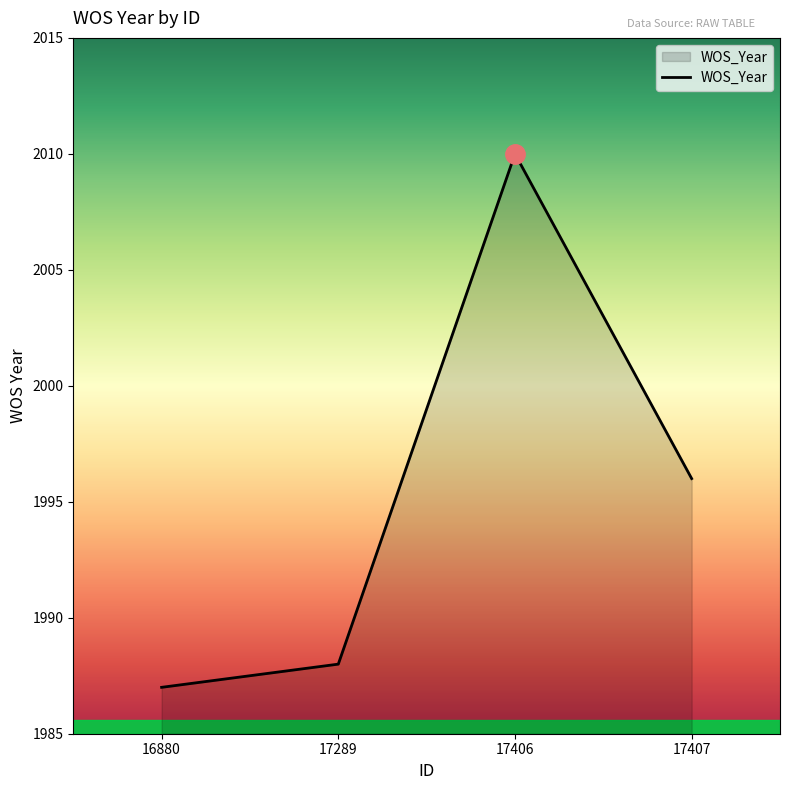

Rank the categories by value from highest to lowest.

17406, 17407, 17289, 16880